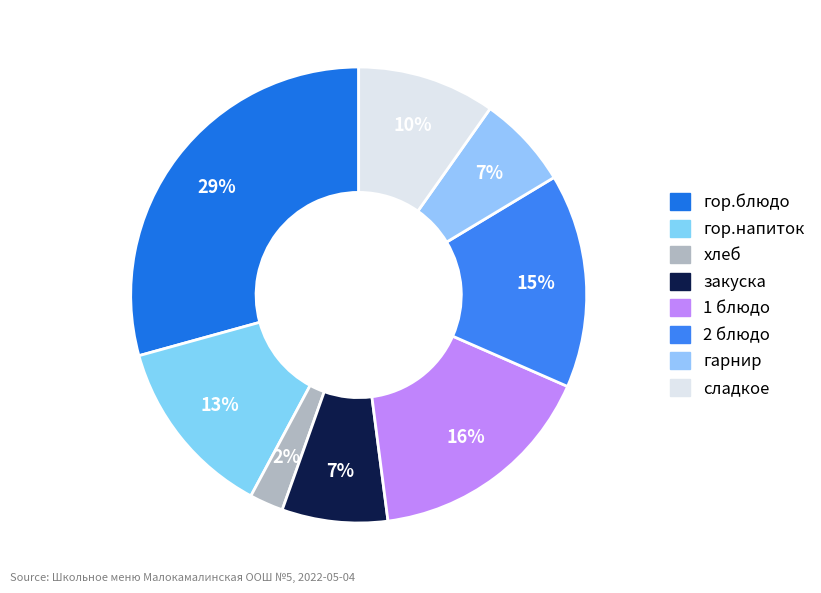

How many segments does this pie chart have?

8